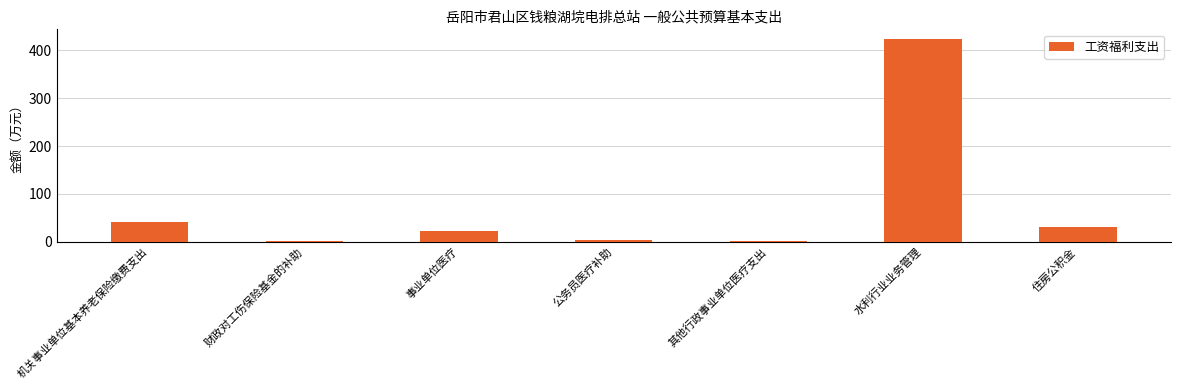

What is the label of the 4th bar from the right?

公务员医疗补助